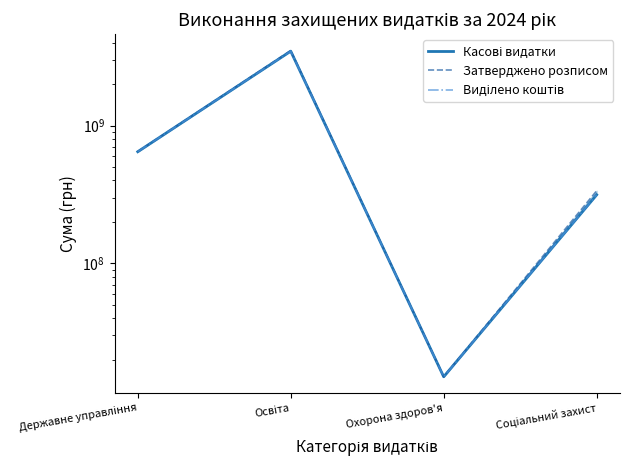

How many interior local valleys does the Касові видатки series have?

1